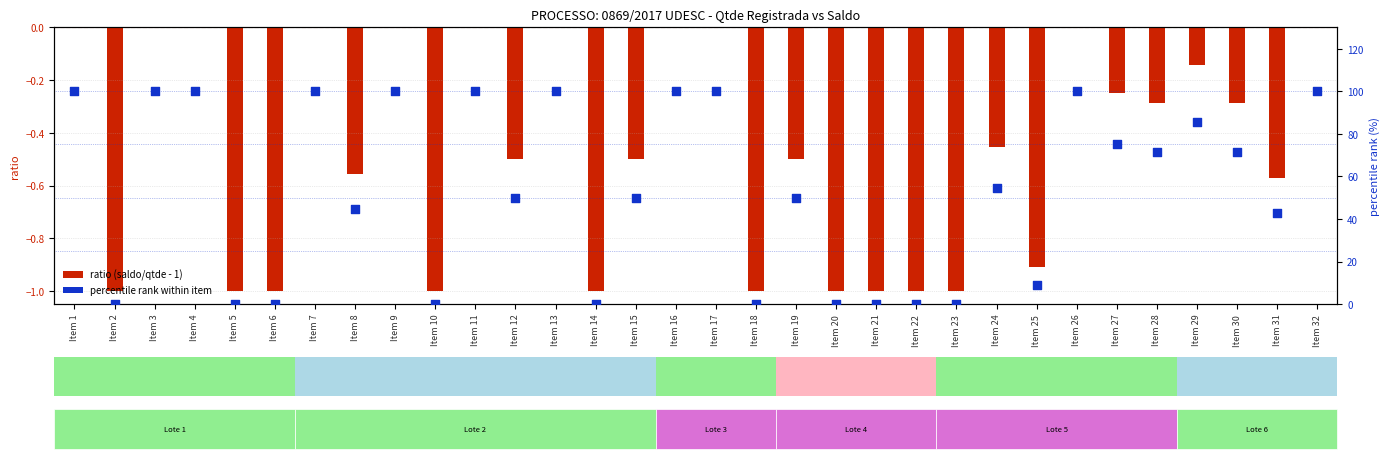

What is the total value across all series at Item 22?

-1.0